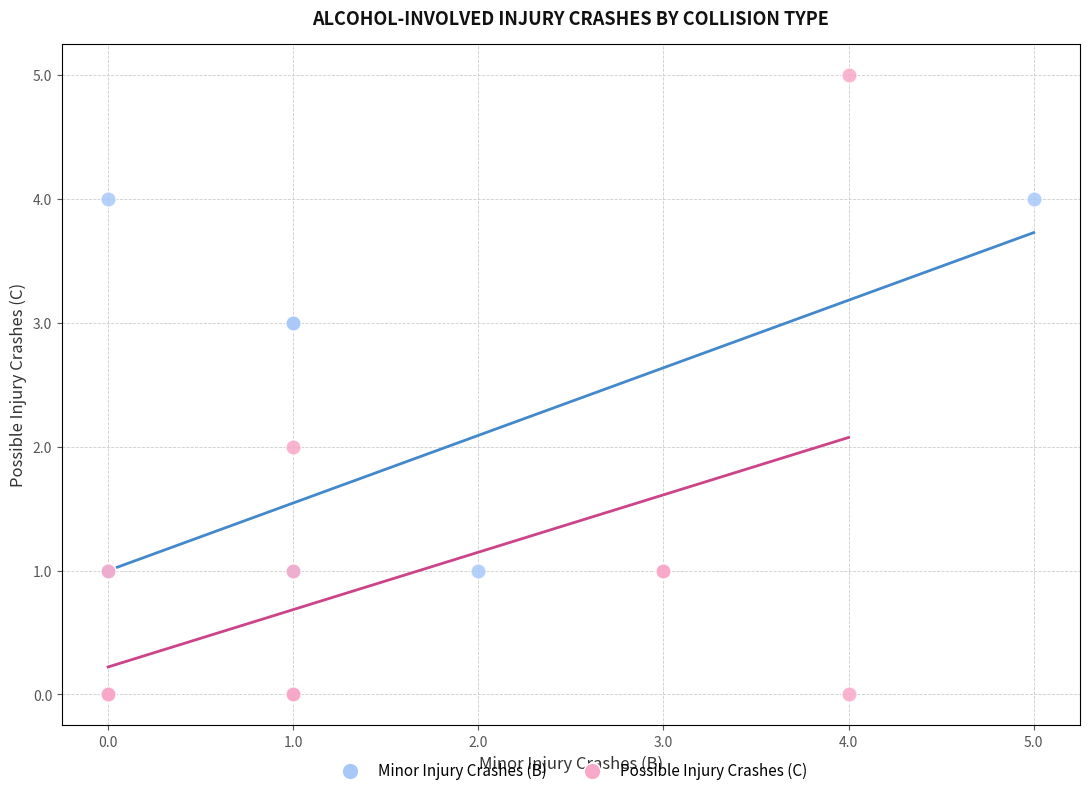

Which series has the largest Y range (max minus min)?

Possible Injury Crashes (C)